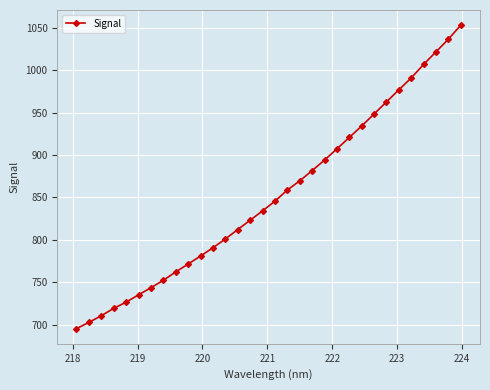

What is the minimum value shown in the chart?

695.2